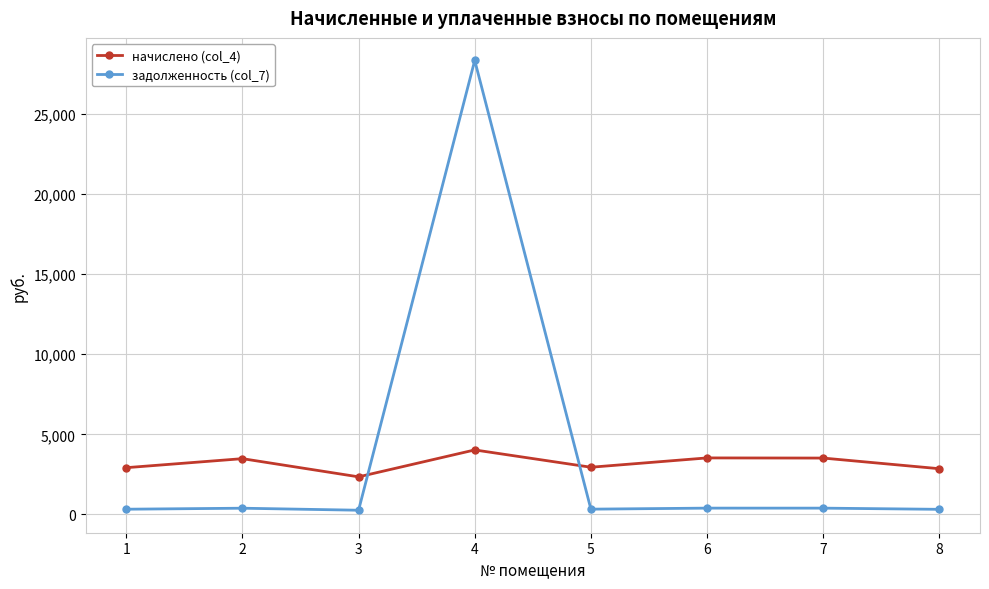

What is the greatest value displayed?

28352.1